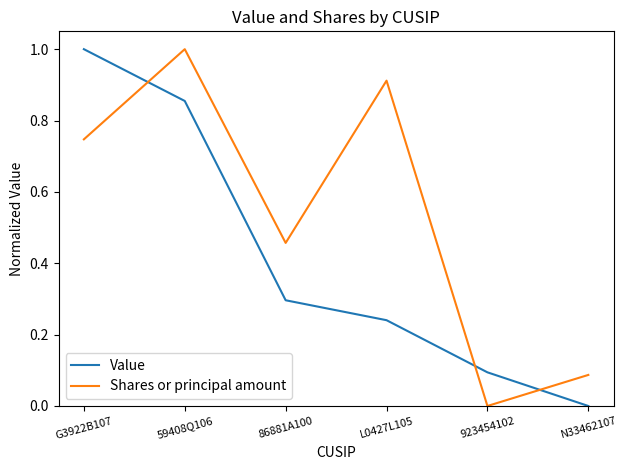

What is the difference between the second highest and second lowest values in the Shares or principal amount series?

0.8